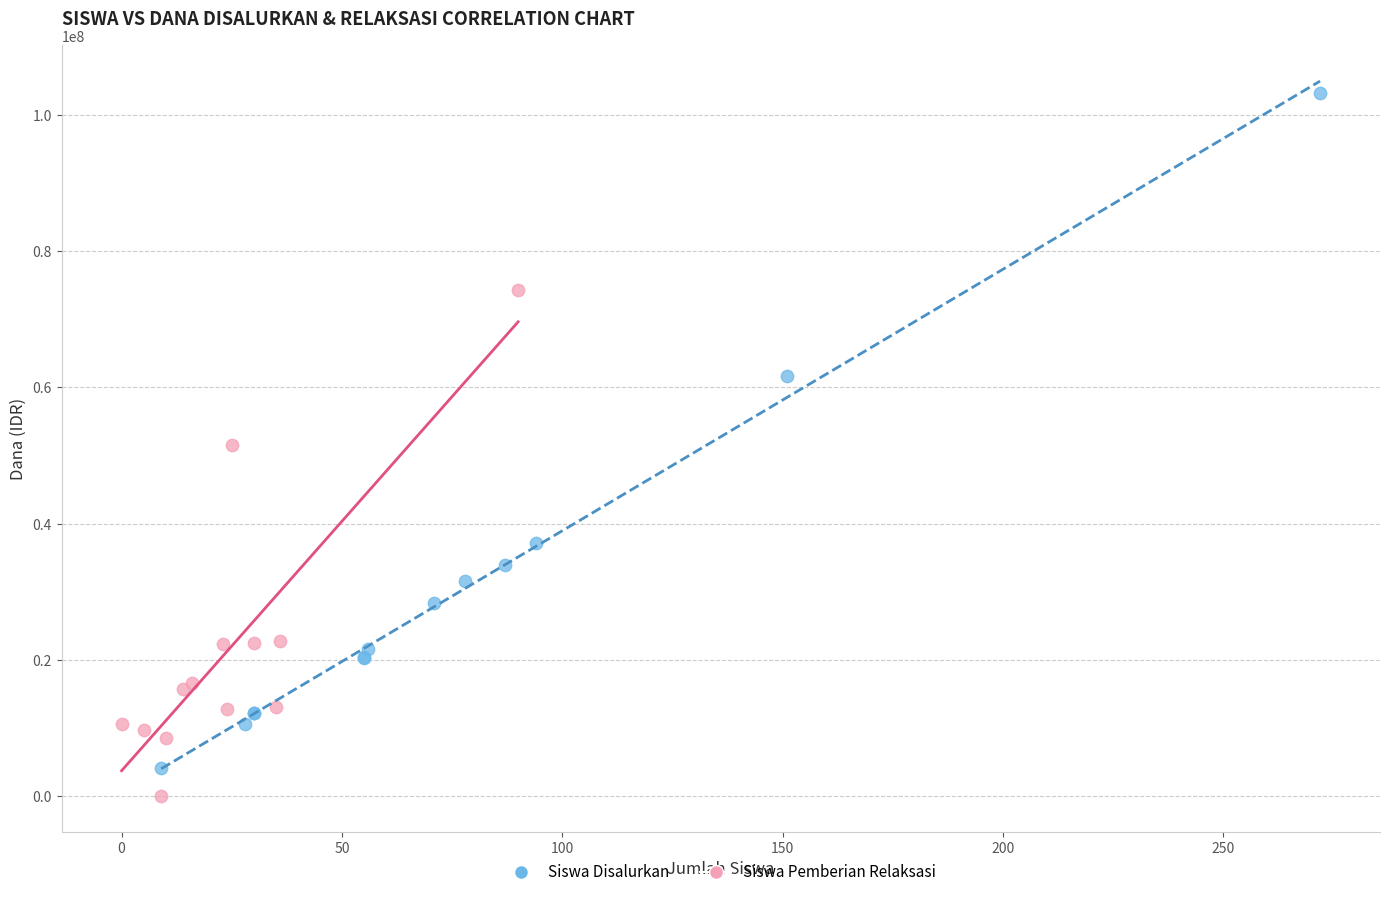

Which series reaches the maximum Y coordinate?

Siswa Disalurkan